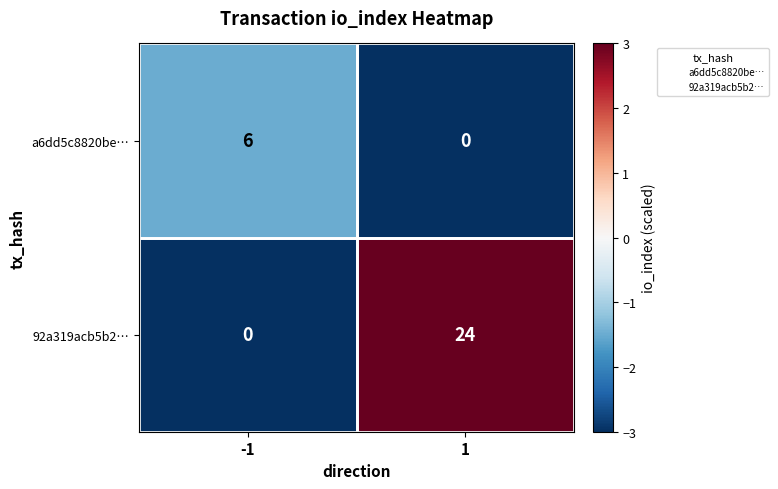

What is the greatest value displayed?

24